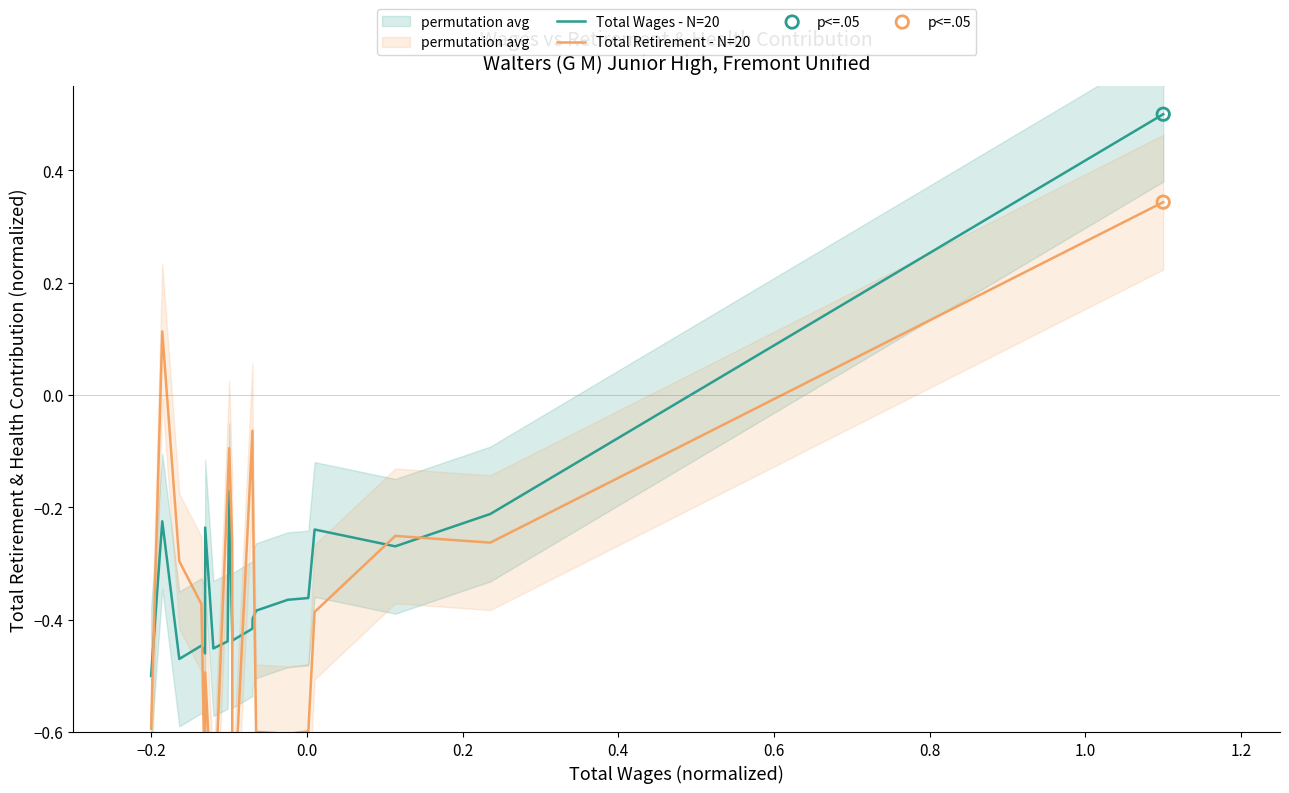

Which series reaches the maximum Y coordinate?

Total Wages - N=20